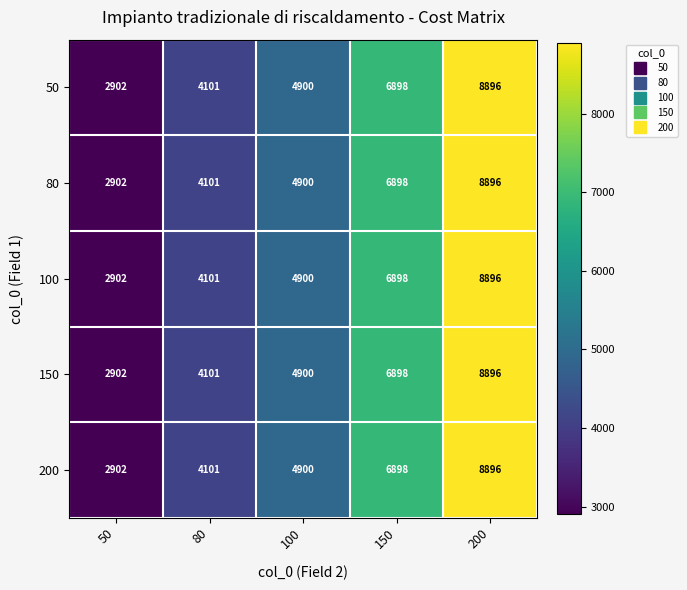

Reading left to right, what are all the values shown in this chart?

50: 2902	4101	4900	6898	8896
80: 2902	4101	4900	6898	8896
100: 2902	4101	4900	6898	8896
150: 2902	4101	4900	6898	8896
200: 2902	4101	4900	6898	8896